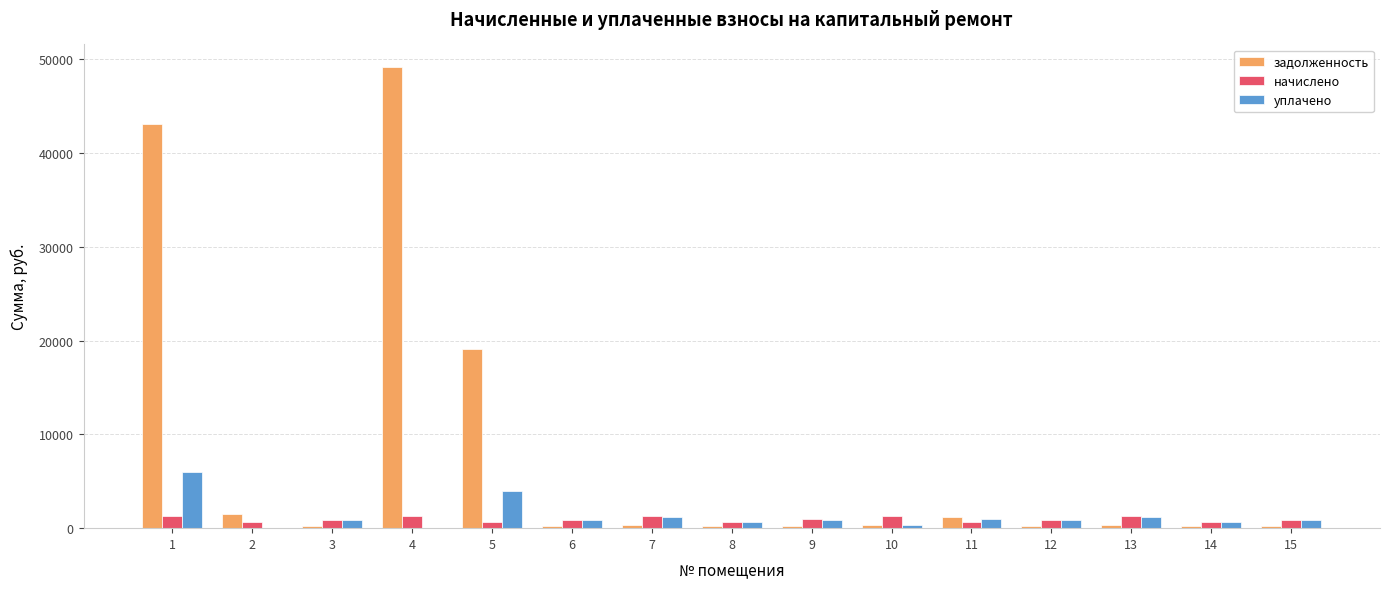

What is the sum of the задолженность values at 4 and 1?

92224.3